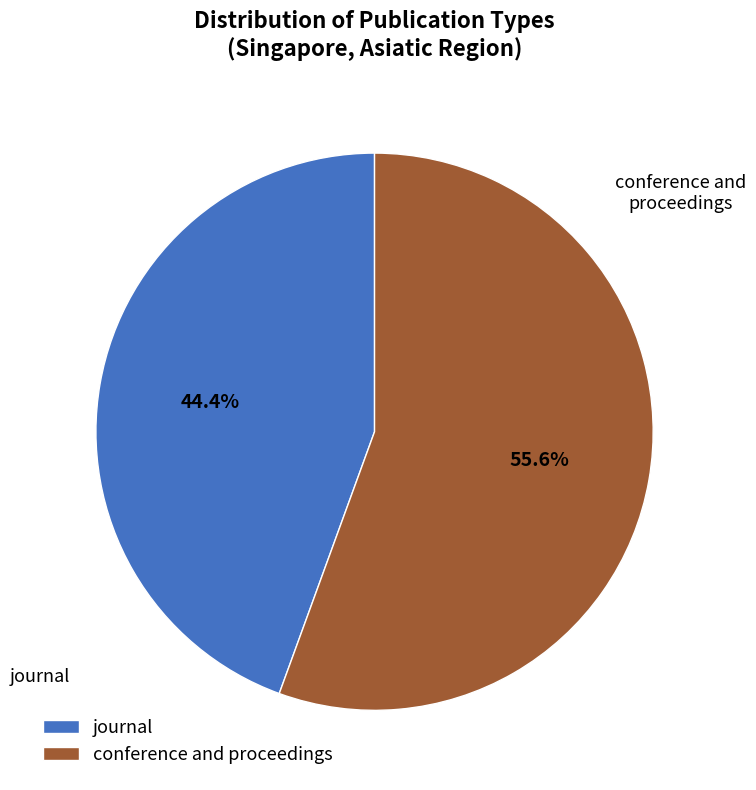

Which slice is the largest?

conference and proceedings